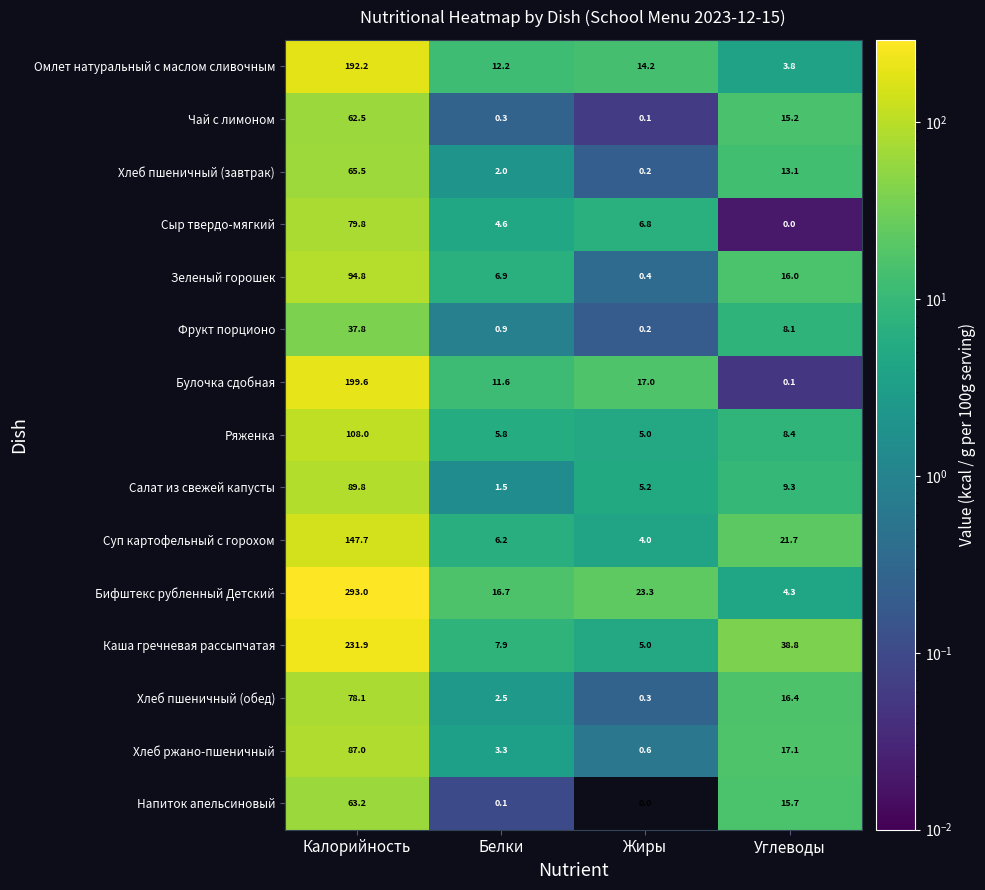

List the series in order of their peak value, lowest first.

Фрукт порционо, Чай с лимоном, Напиток апельсиновый, Хлеб пшеничный (завтрак), Хлеб пшеничный (обед), Сыр твердо-мягкий, Хлеб ржано-пшеничный, Салат из свежей капусты, Зеленый горошек, Ряженка, Суп картофельный с горохом, Омлет натуральный с маслом сливочным, Булочка сдобная, Каша гречневая рассыпчатая, Бифштекс рубленный Детский